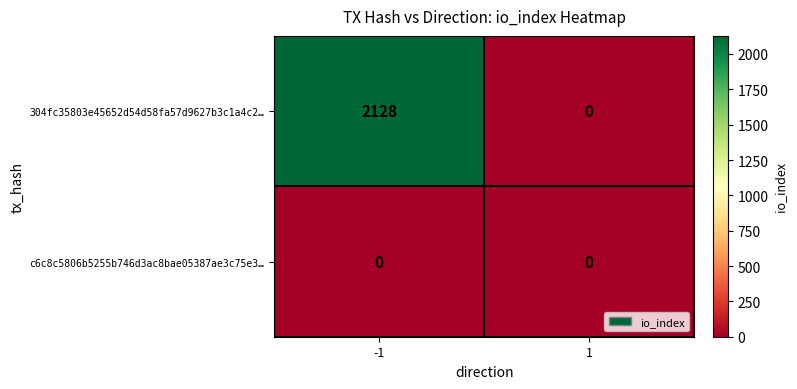

True or false: 304fc35803e45652d54d58fa57d9627b3c1a4c2… has a value of 902 at 1.

False